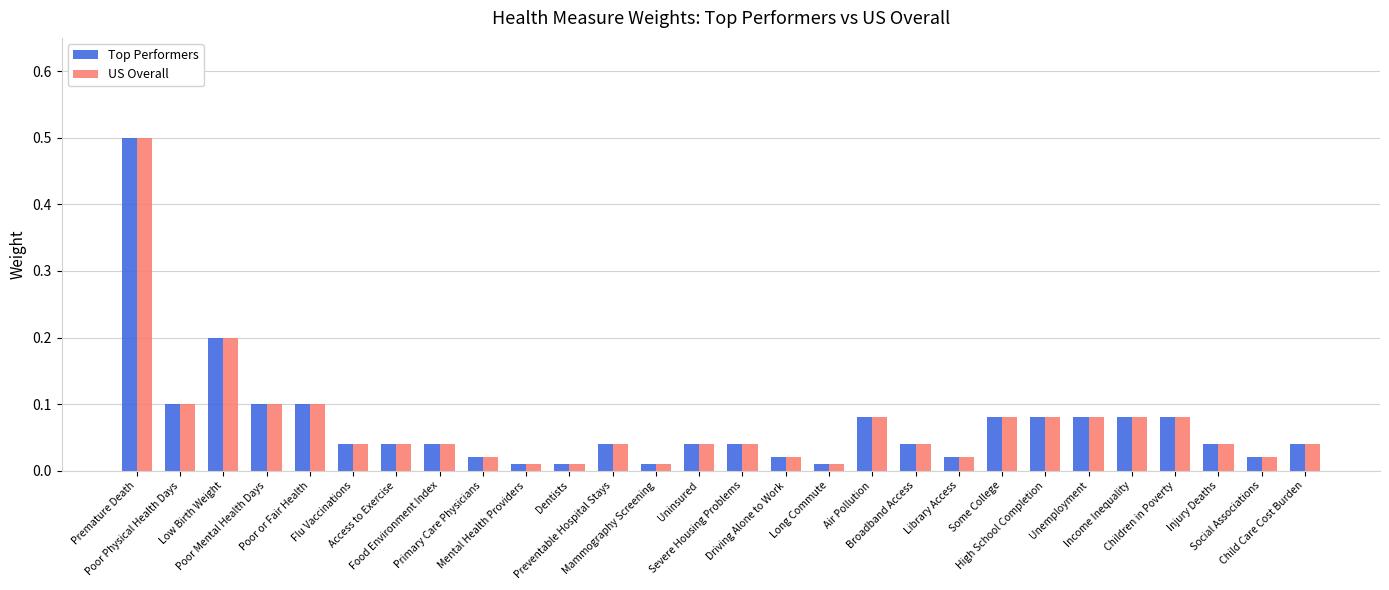

At how many categories does at least one series exceed 0?

28